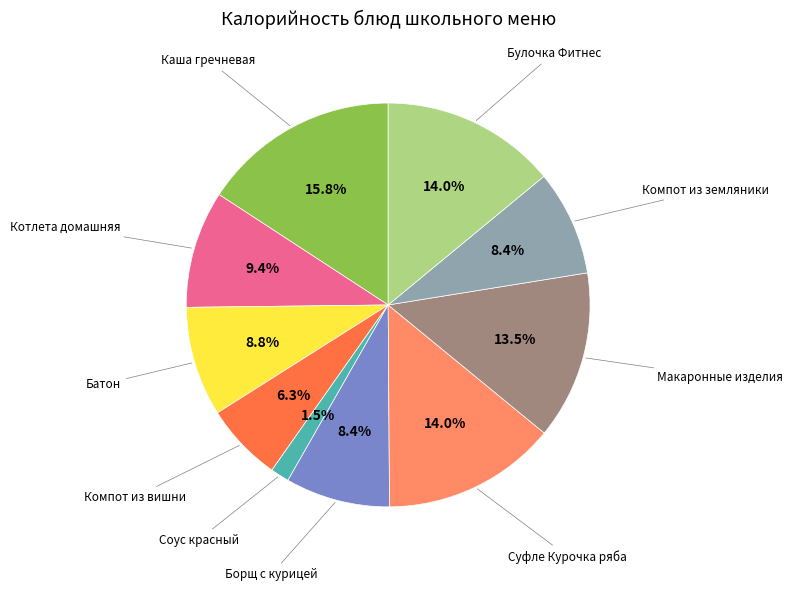

Is there any slice that represents more than half of the pie?

No